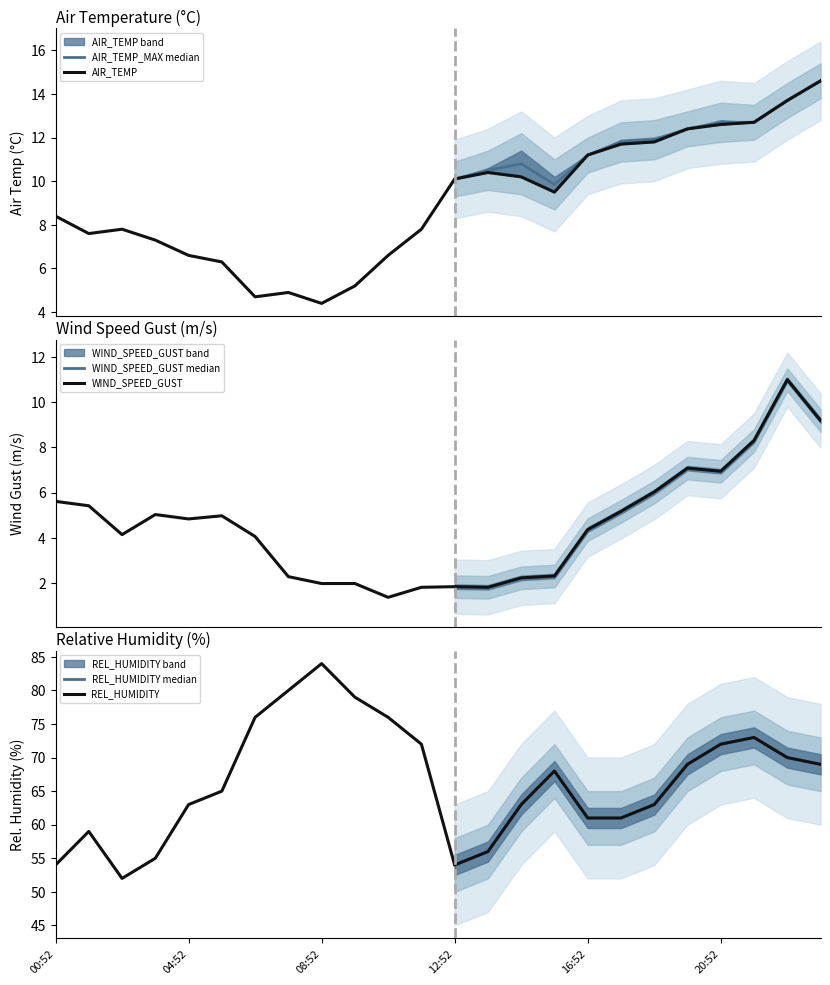

True or false: AIR_TEMP has a value of 10.2 at 14:52.

True